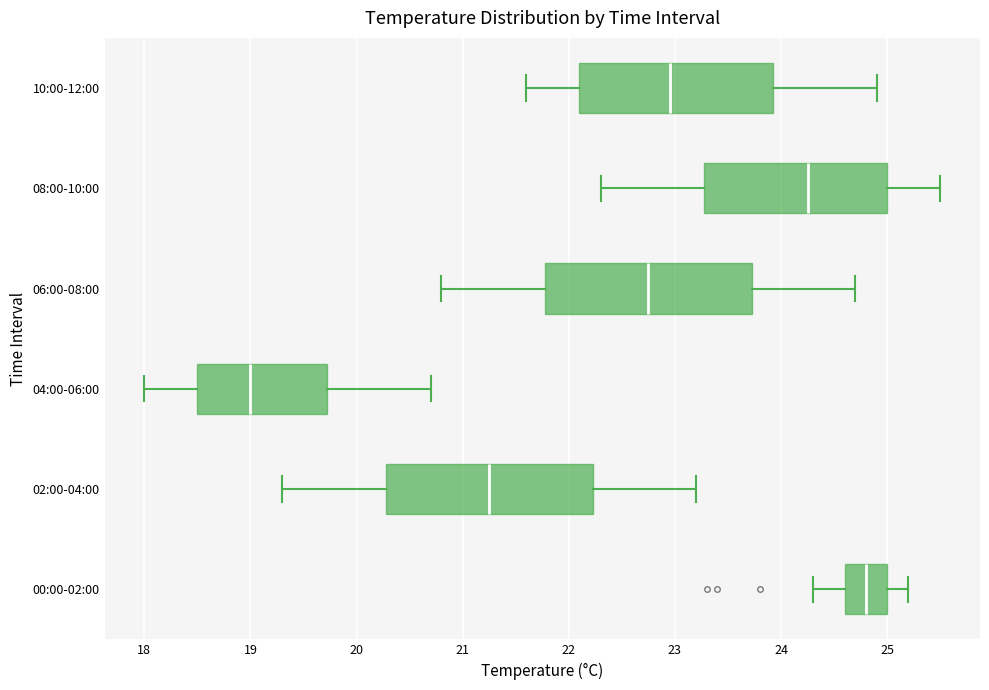

Reading bottom to top, read every box against the x-axis: the position of its median line, the range the box covers, and the ends of its whiskers. The values are not printed on the chart, so give them approximately, as read against the axis.

00:00-02:00: median 24.8, box 24.6 to 25.0, whiskers 24.3 to 25.2
02:00-04:00: median 21.3, box 20.3 to 22.2, whiskers 19.3 to 23.2
04:00-06:00: median 19.0, box 18.5 to 19.7, whiskers 18.0 to 20.7
06:00-08:00: median 22.8, box 21.8 to 23.7, whiskers 20.8 to 24.7
08:00-10:00: median 24.3, box 23.3 to 25.0, whiskers 22.3 to 25.5
10:00-12:00: median 23.0, box 22.1 to 23.9, whiskers 21.6 to 24.9